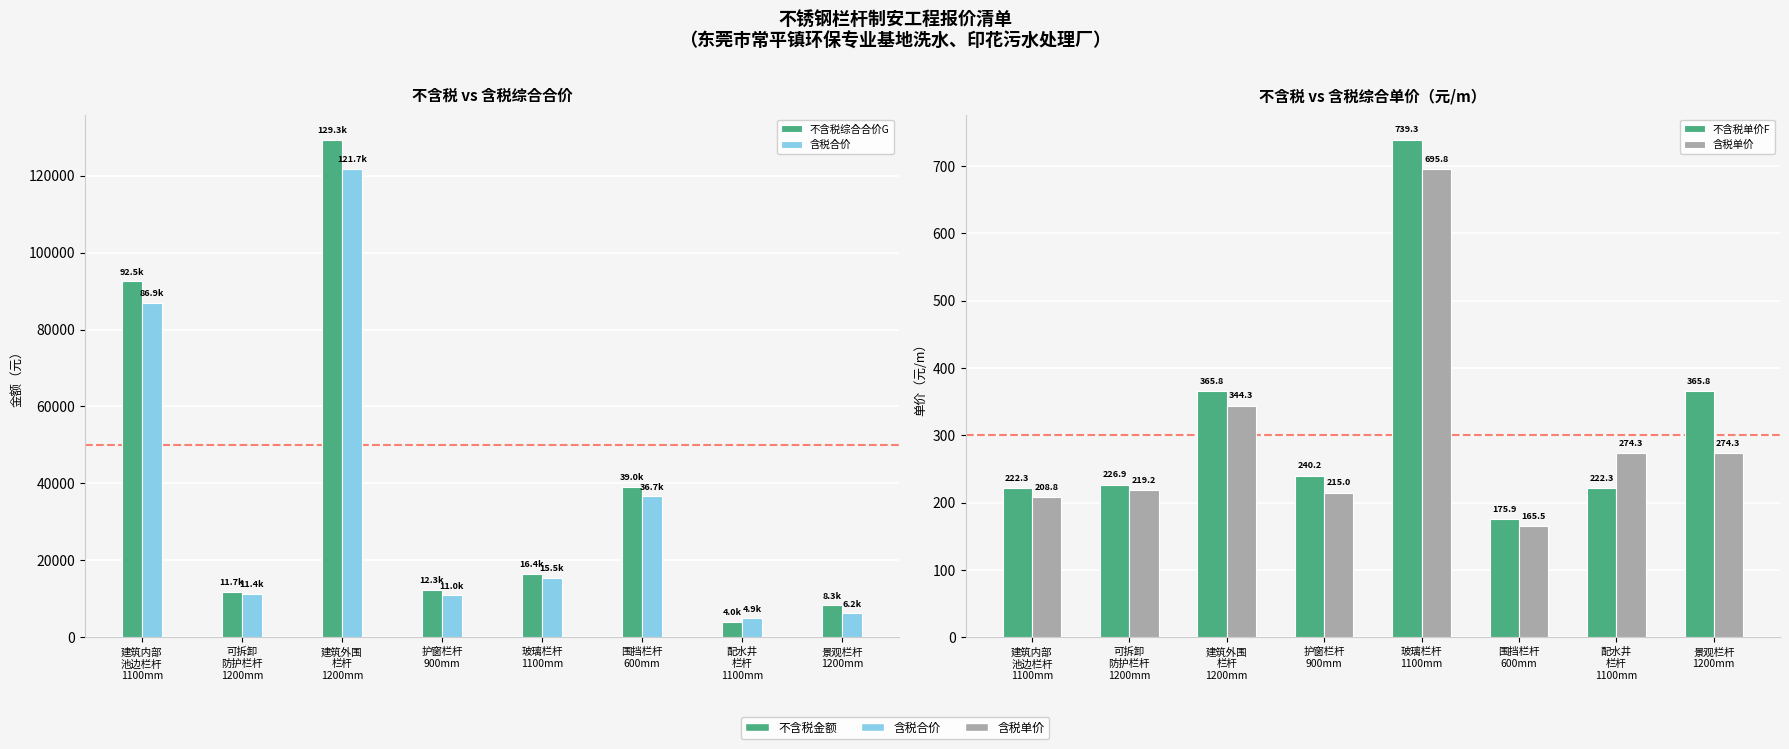

Reading right to left, list all the values displayed in this chart.

不含税综合合价G: 景观栏杆
1200mm=8307.1	配水井
栏杆
1100mm=4000.6	围挡栏杆
600mm=38992.8	玻璃栏杆
1100mm=16442.3	护窗栏杆
900mm=12274.3	建筑外围
栏杆
1200mm=129317.4	可拆卸
防护栏杆
1200mm=11747.5	建筑内部
池边栏杆
1100mm=92501.6
含税合价: 景观栏杆
1200mm=6228.4	配水井
栏杆
1100mm=4936.6	围挡栏杆
600mm=36699.1	玻璃栏杆
1100mm=15475.1	护窗栏杆
900mm=10987.3	建筑外围
栏杆
1200mm=121710.5	可拆卸
防护栏杆
1200mm=11350.2	建筑内部
池边栏杆
1100mm=86900.5
不含税单价F: 景观栏杆
1200mm=365.8	配水井
栏杆
1100mm=222.3	围挡栏杆
600mm=175.9	玻璃栏杆
1100mm=739.3	护窗栏杆
900mm=240.2	建筑外围
栏杆
1200mm=365.8	可拆卸
防护栏杆
1200mm=226.9	建筑内部
池边栏杆
1100mm=222.3
含税单价: 景观栏杆
1200mm=274.3	配水井
栏杆
1100mm=274.3	围挡栏杆
600mm=165.5	玻璃栏杆
1100mm=695.8	护窗栏杆
900mm=215.0	建筑外围
栏杆
1200mm=344.3	可拆卸
防护栏杆
1200mm=219.2	建筑内部
池边栏杆
1100mm=208.8